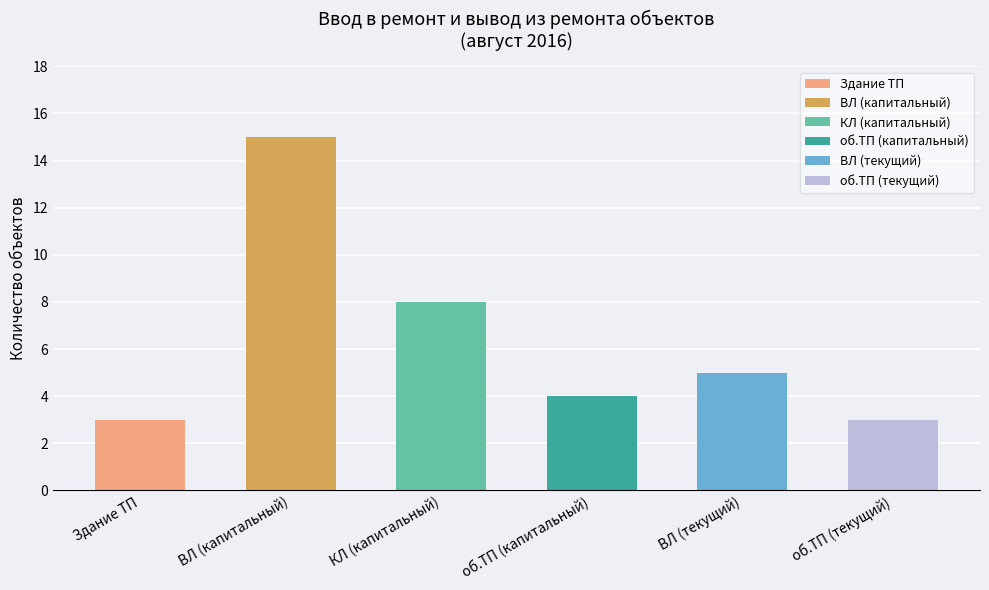

What is the greatest value displayed?

15